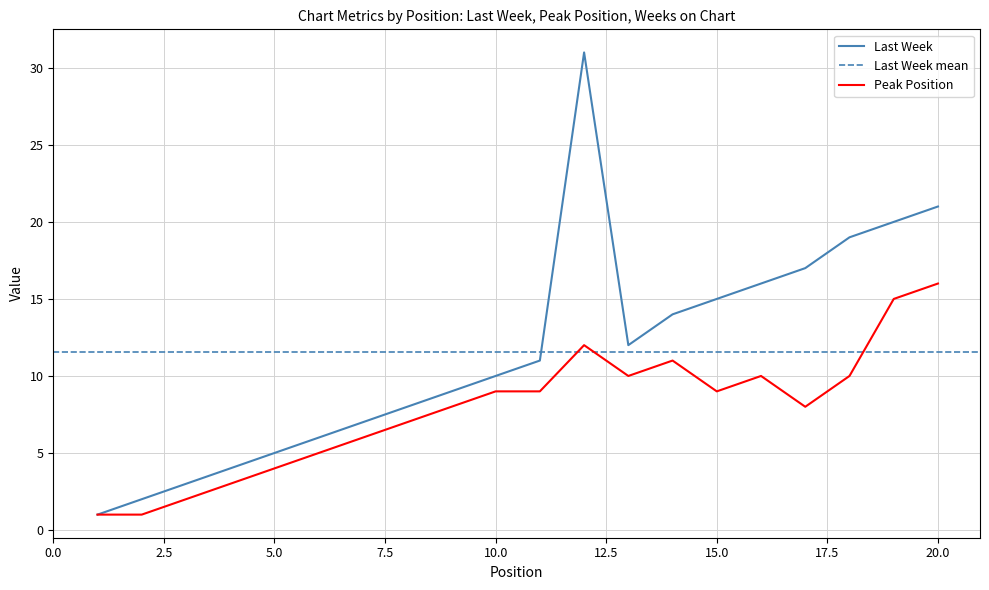

Is it true that Last Week equals 22 at 16?

False